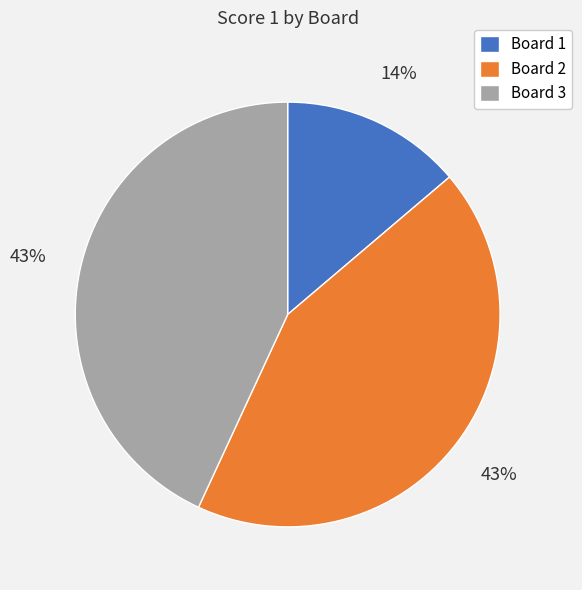

Does Board 1 represent more than half of the total?

No